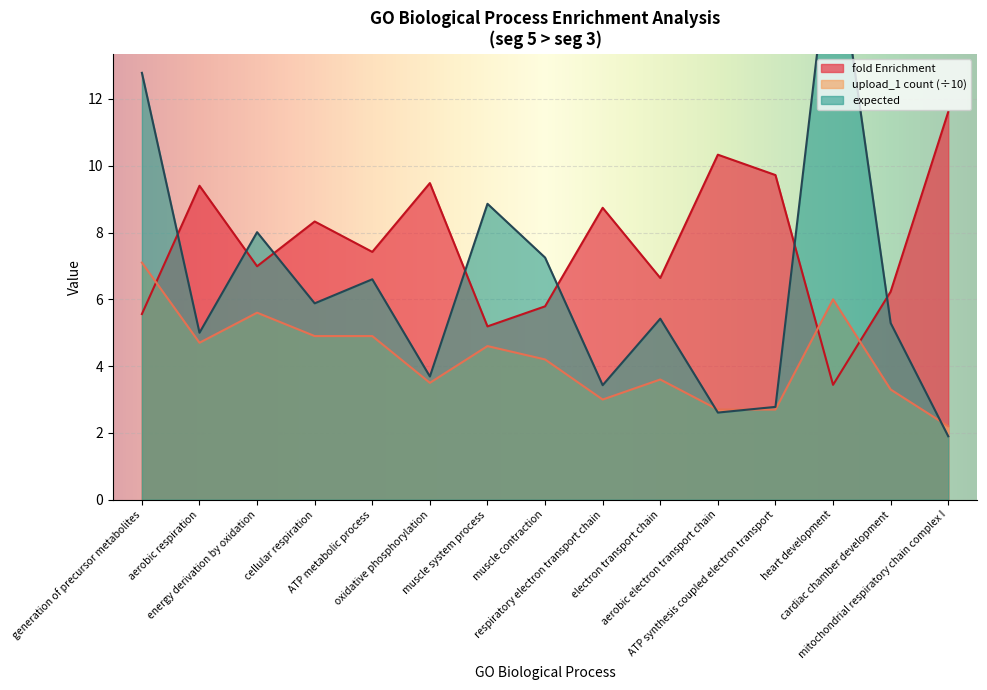

Between generation of precursor metabolites and energy derivation by oxidation, which series saw the biggest shift?

expected